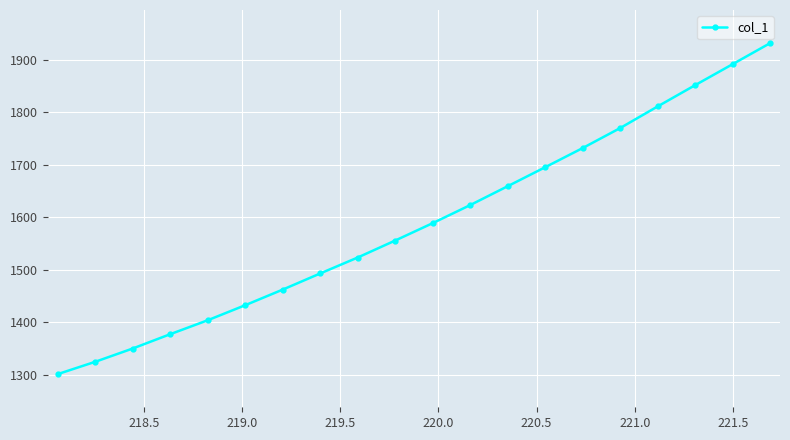

What is the greatest value displayed?

1931.4